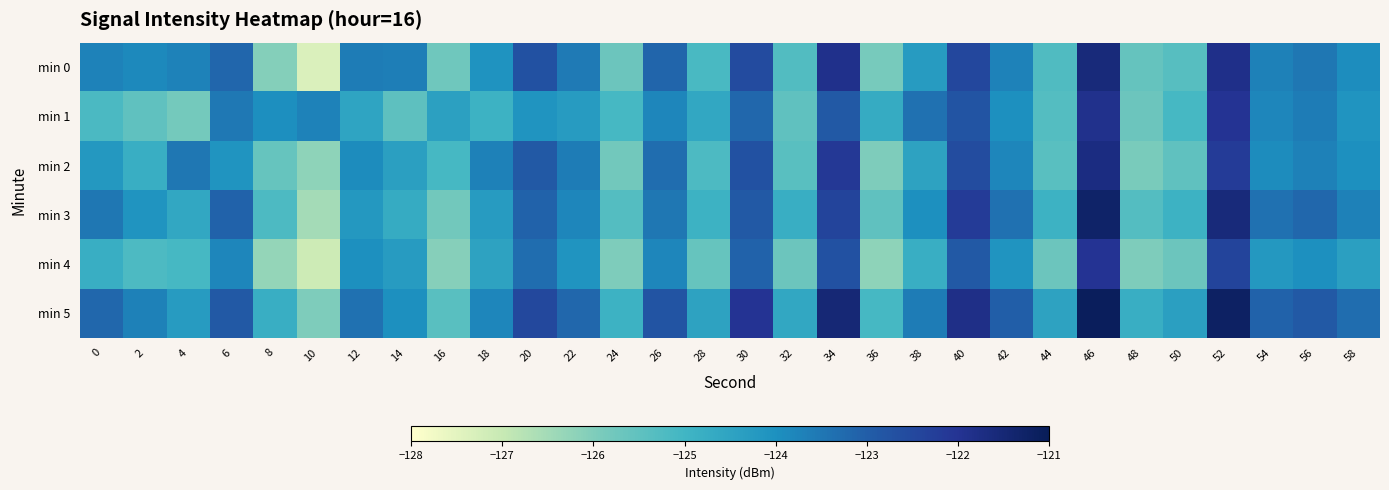

At which category is the sum across all series the highest?

46